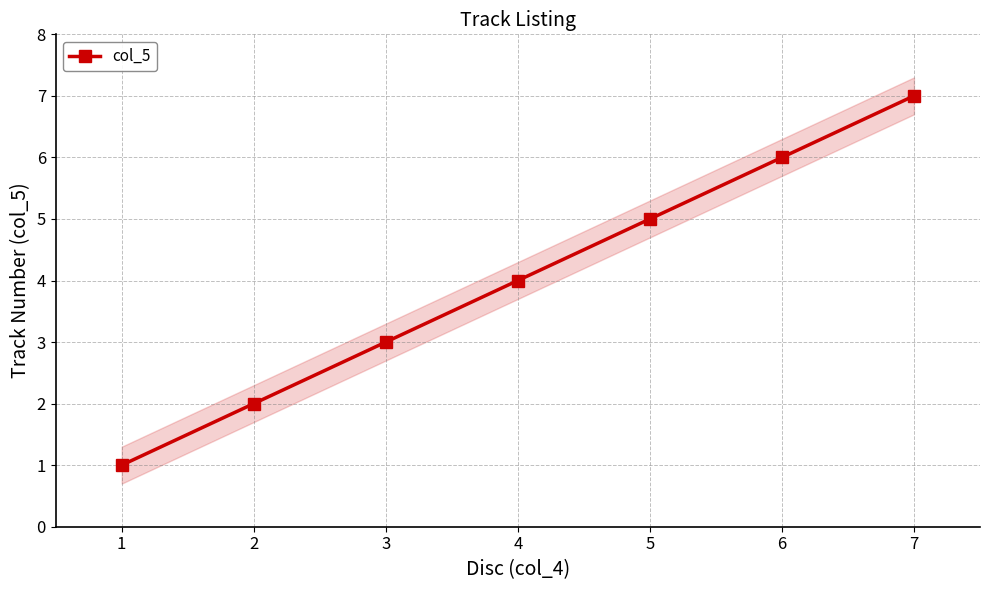

The value of col_5 at 6 is 6. True or false?

True